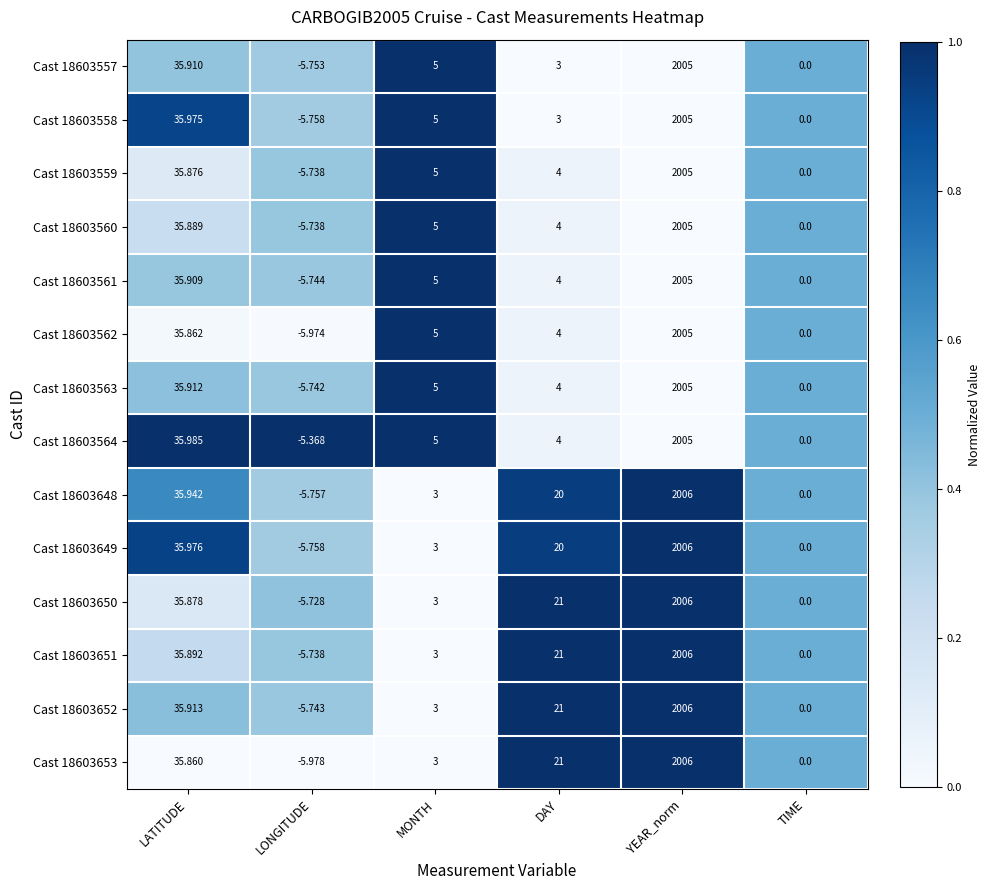

At which category is the sum across all series the highest?

YEAR_norm